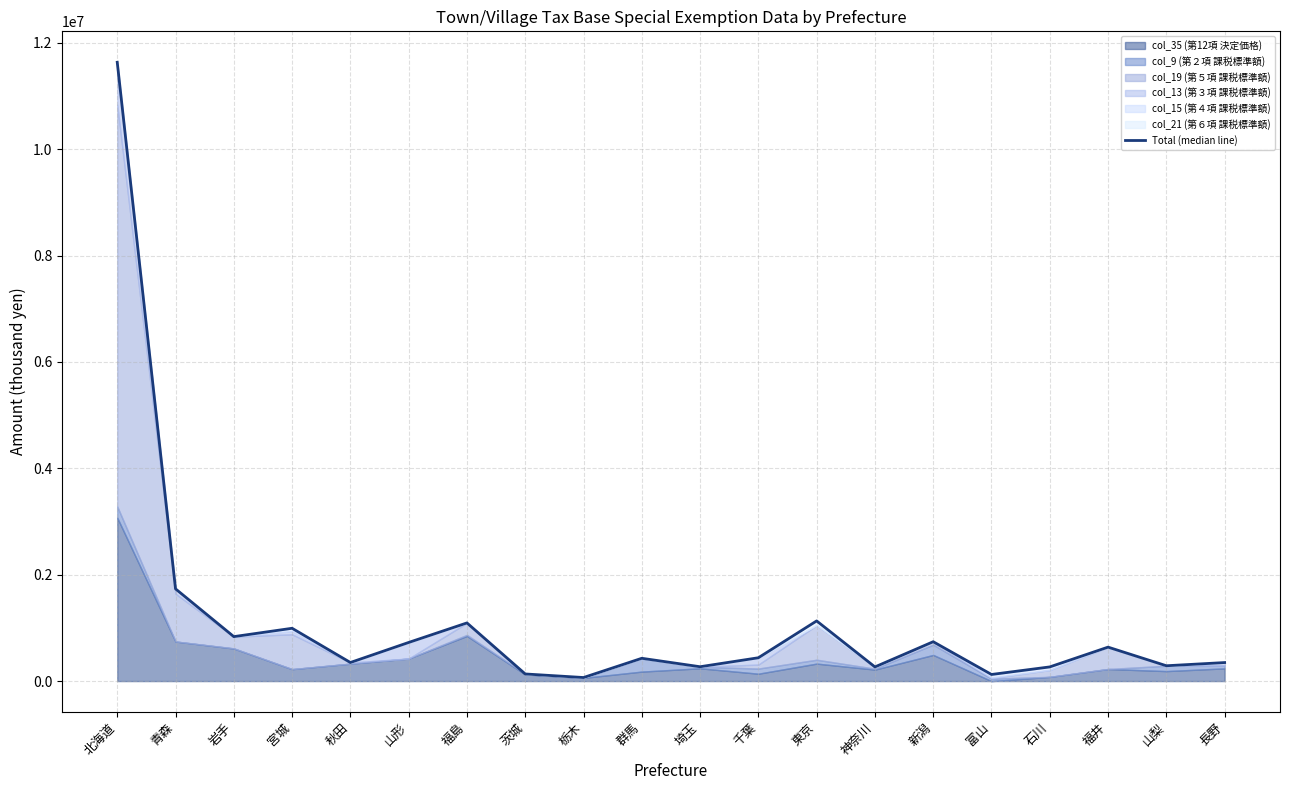

Between 山形 and 秋田, which is larger?

山形